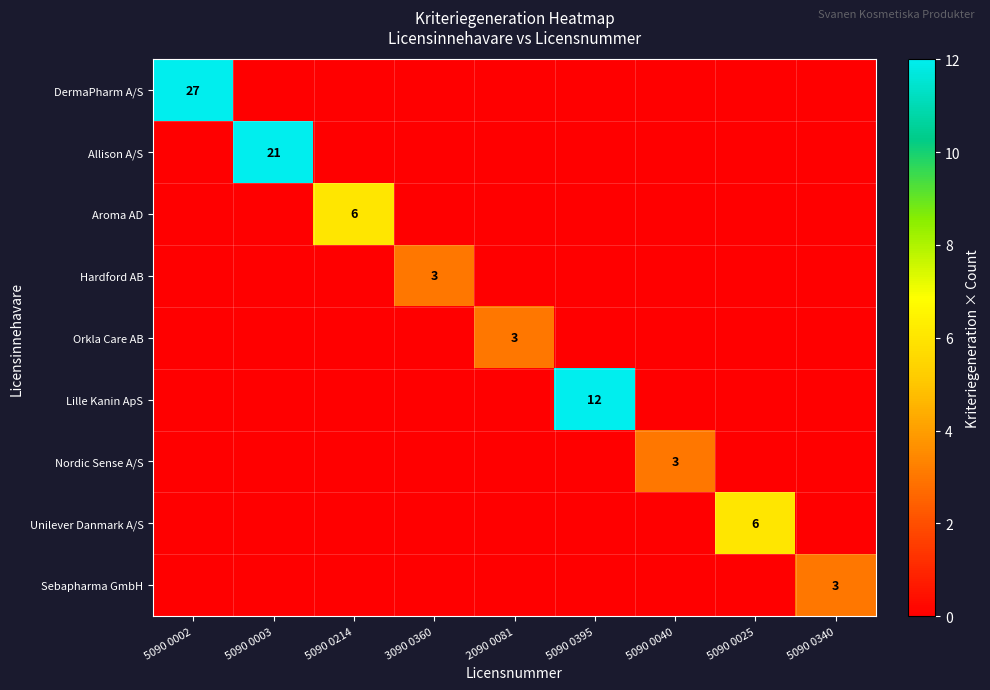

Is it true that Sebapharma GmbH equals 3 at 5090 0340?

True